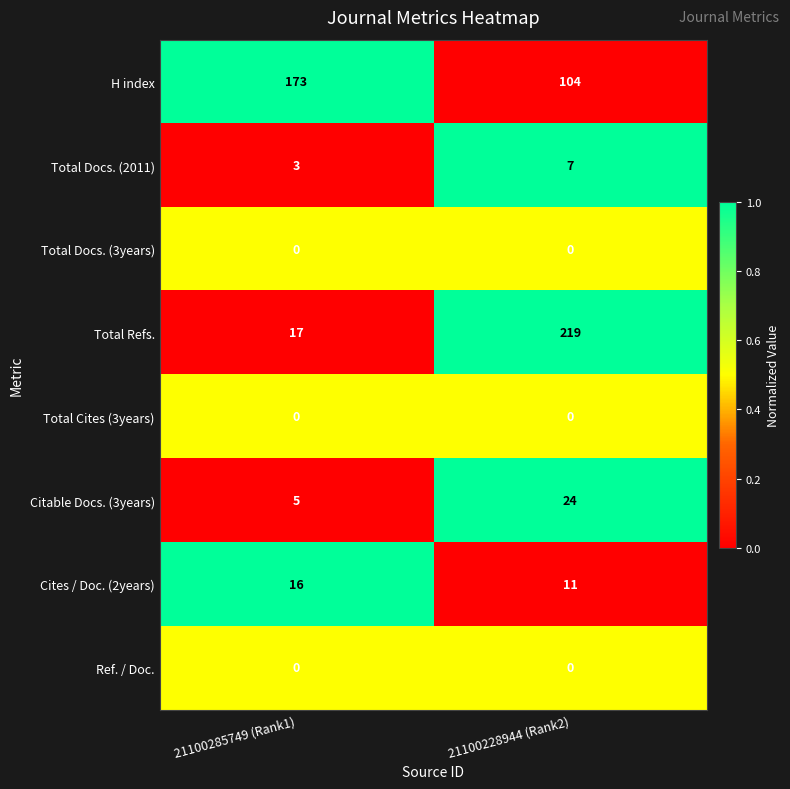

What is the sum of all H index values?

277